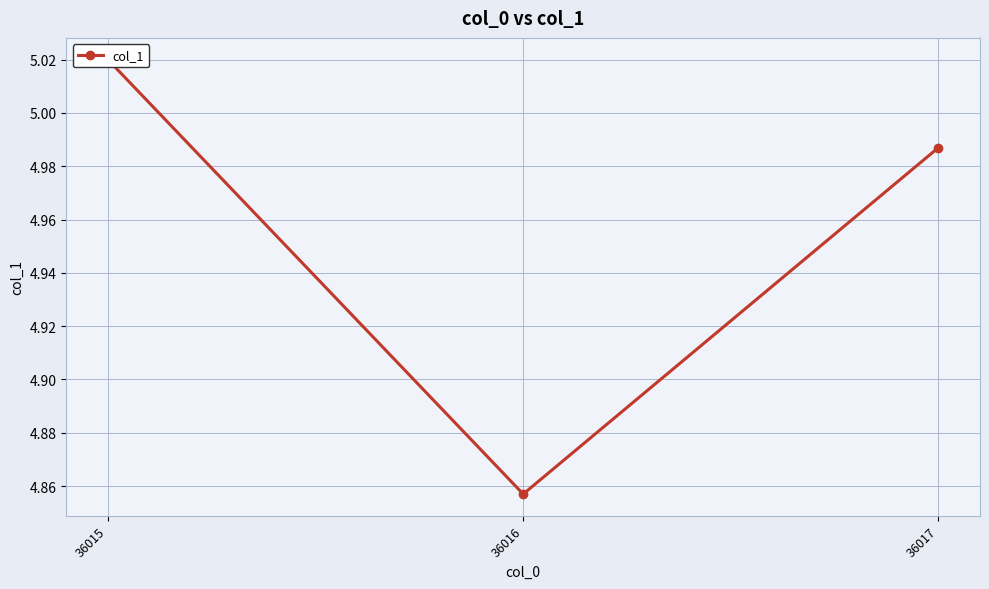

What is the difference between the values at 36016 and 36015?

0.2